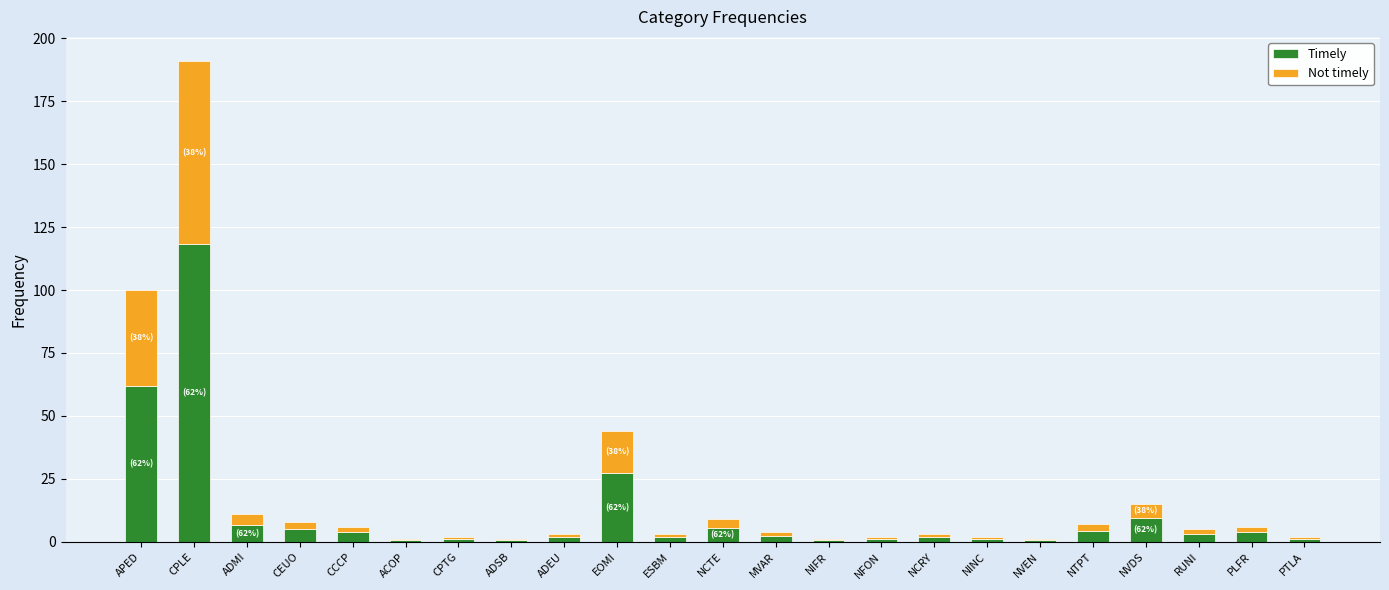

At which category is the sum across all series the highest?

CPLE